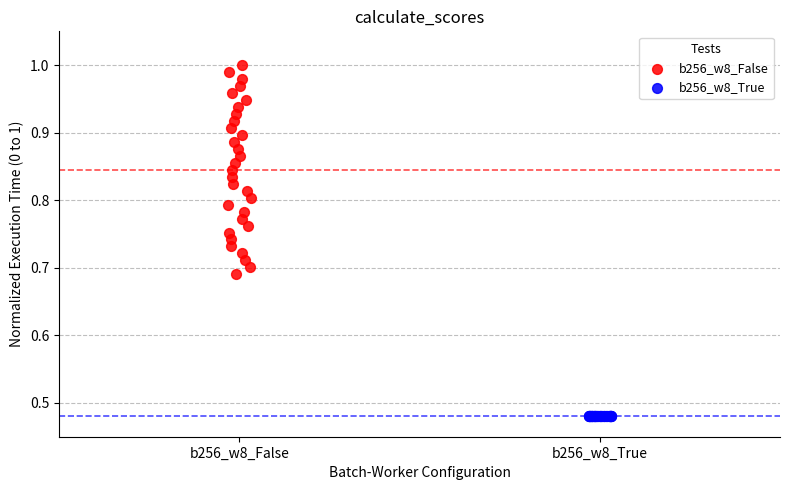

Which series reaches the minimum Y coordinate?

b256_w8_True